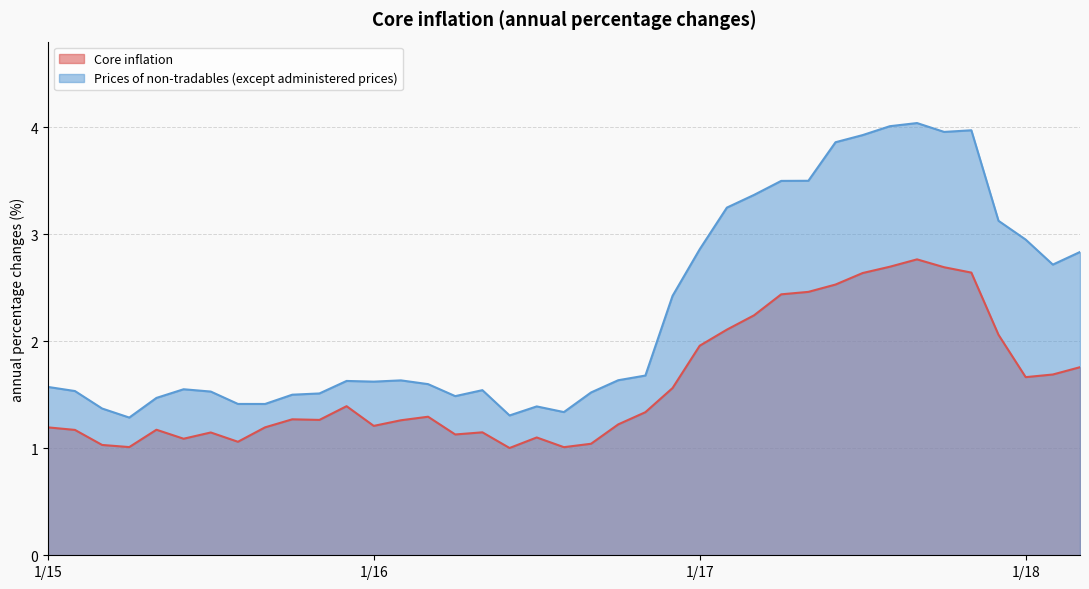

Is the value of Prices of non-tradables (except administered prices) at 12 greater than the value of Core inflation at 6?

Yes